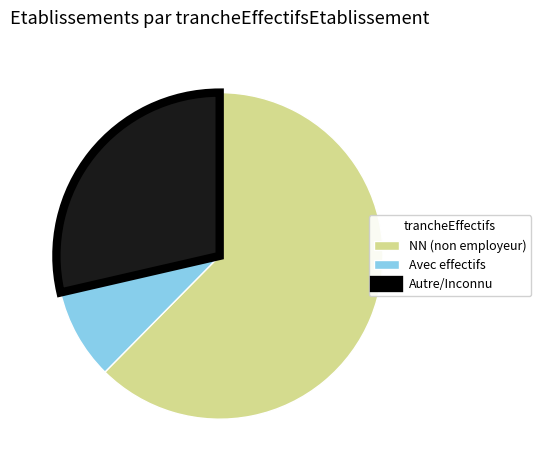

What is the largest slice in the pie chart?

NN (non employeur)